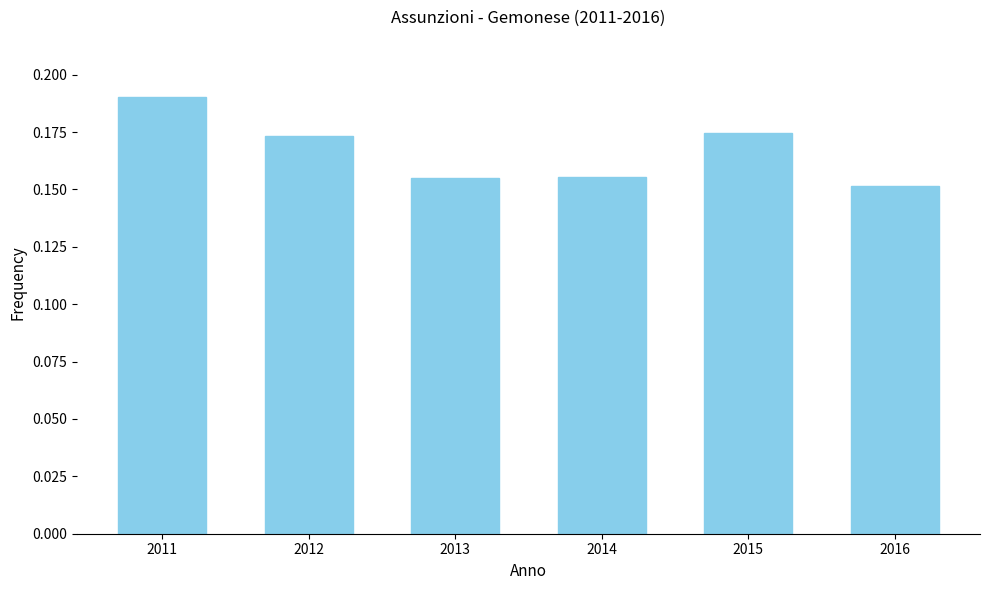

How many values are between 0 and 1?

6